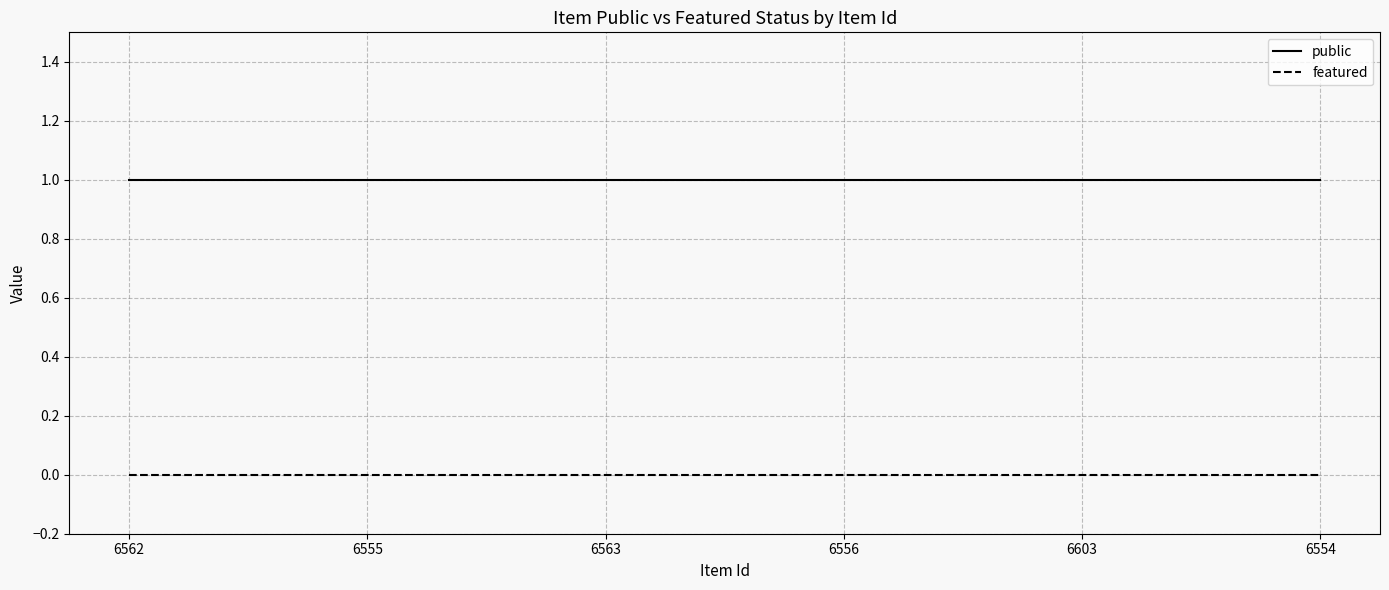

Which series has the largest total across all categories?

public